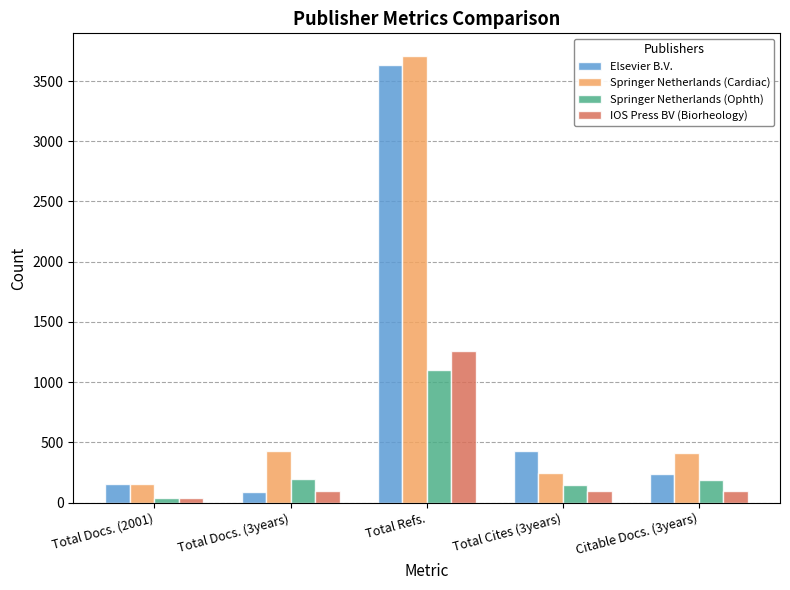

What position from the left is Citable Docs. (3years)?

5